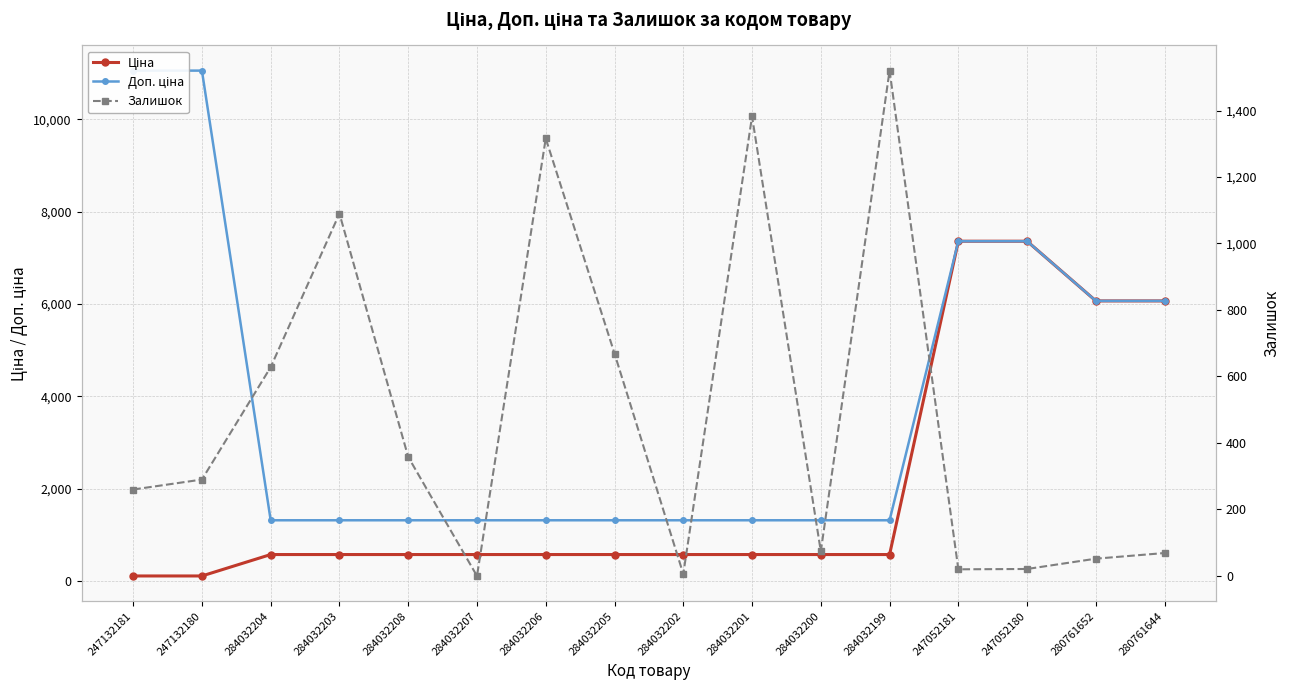

How many data points in Залишок are above 290?

7